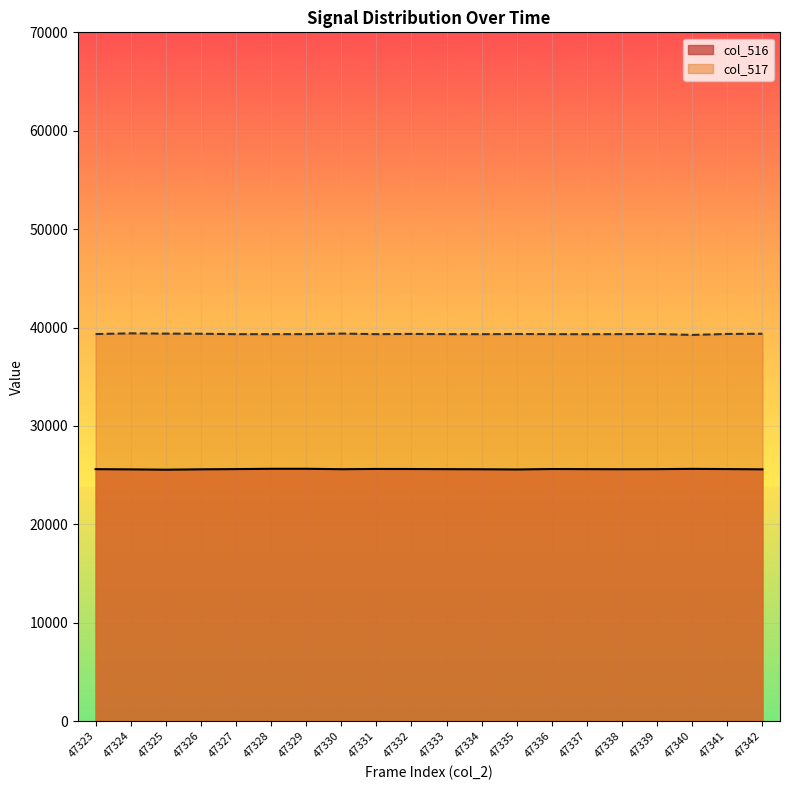

What is the highest value of the col_516 series?

25647